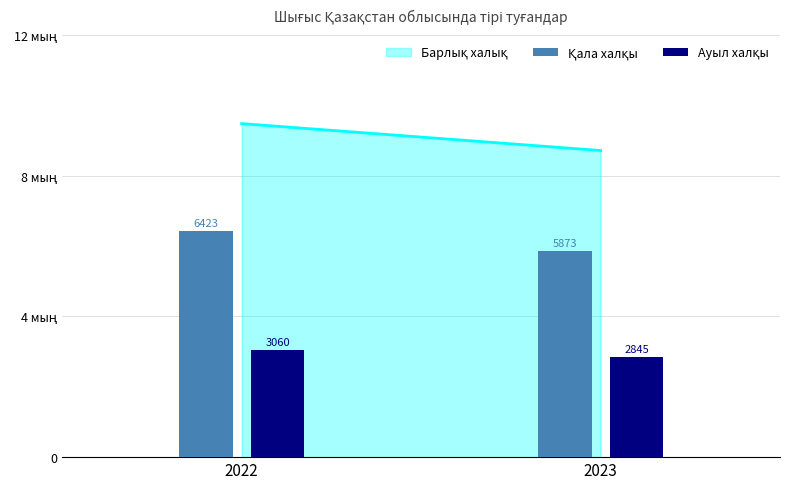

Rank the series by their average value, from highest to lowest.

Қала халқы, Ауыл халқы